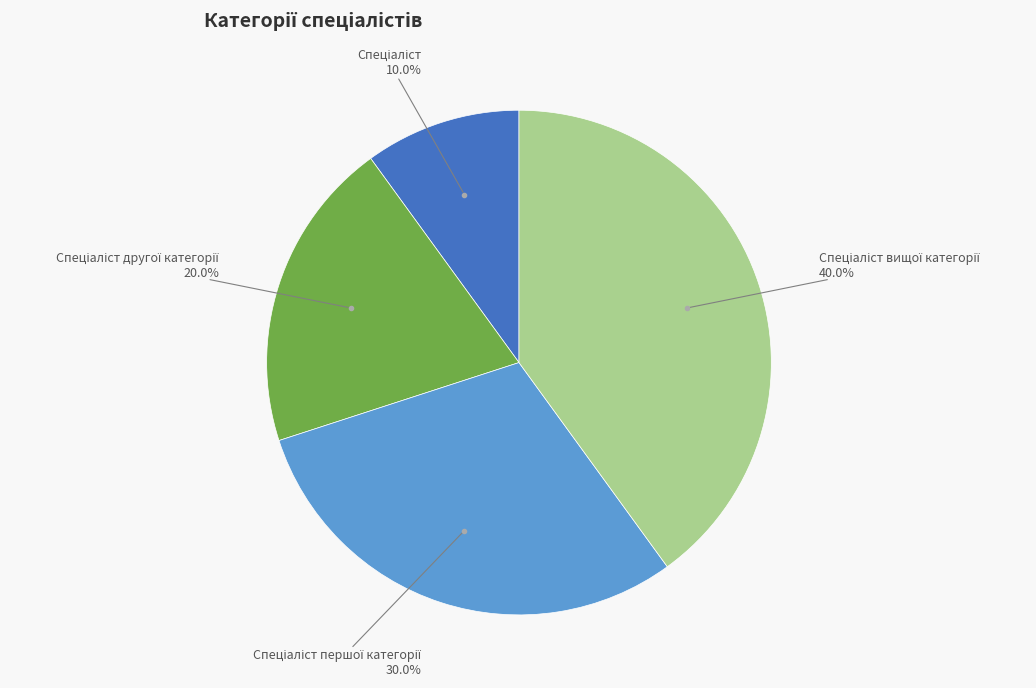

Is there any slice that represents more than half of the pie?

No